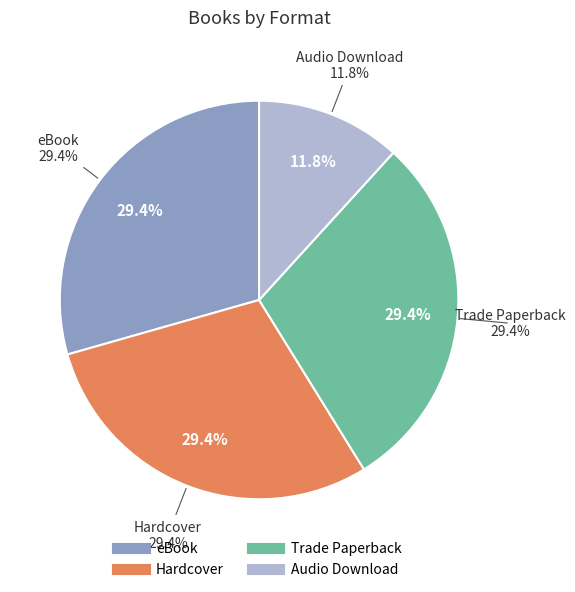

How many segments does this pie chart have?

4